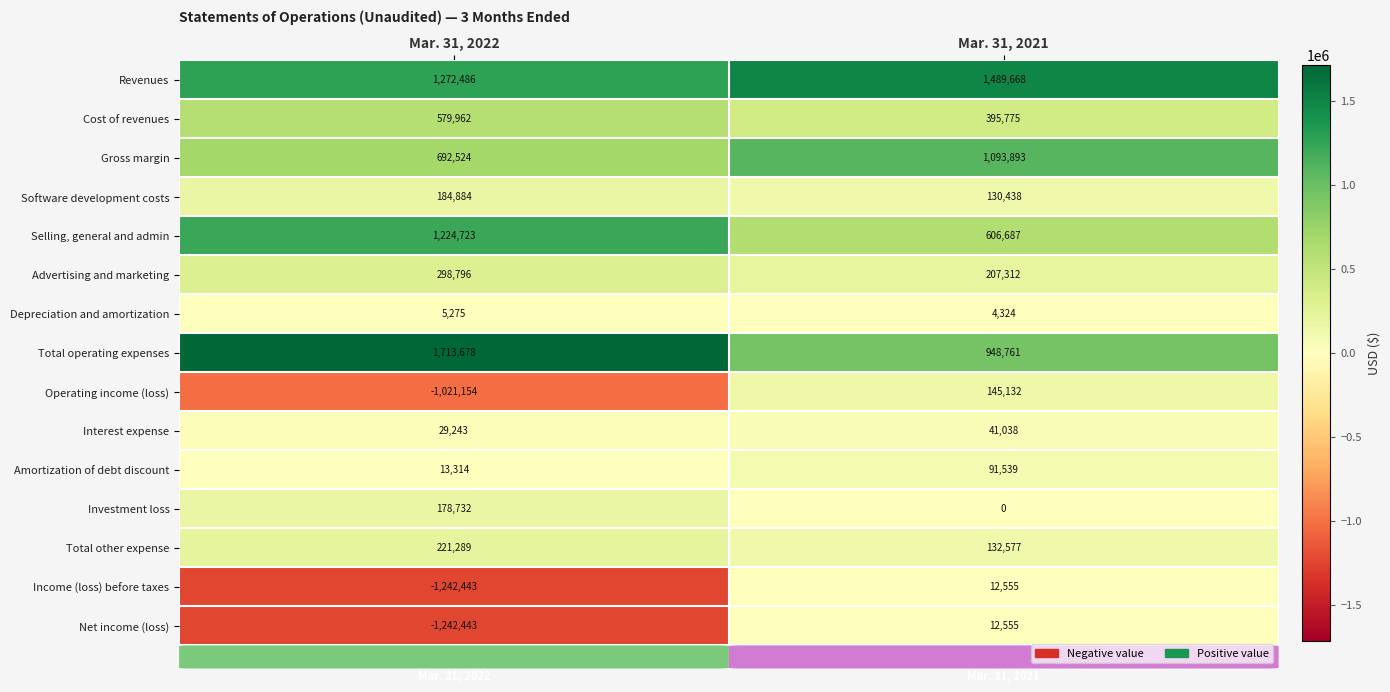

List the labels in order of Operating income (loss) value, largest first.

Mar. 31, 2021, Mar. 31, 2022